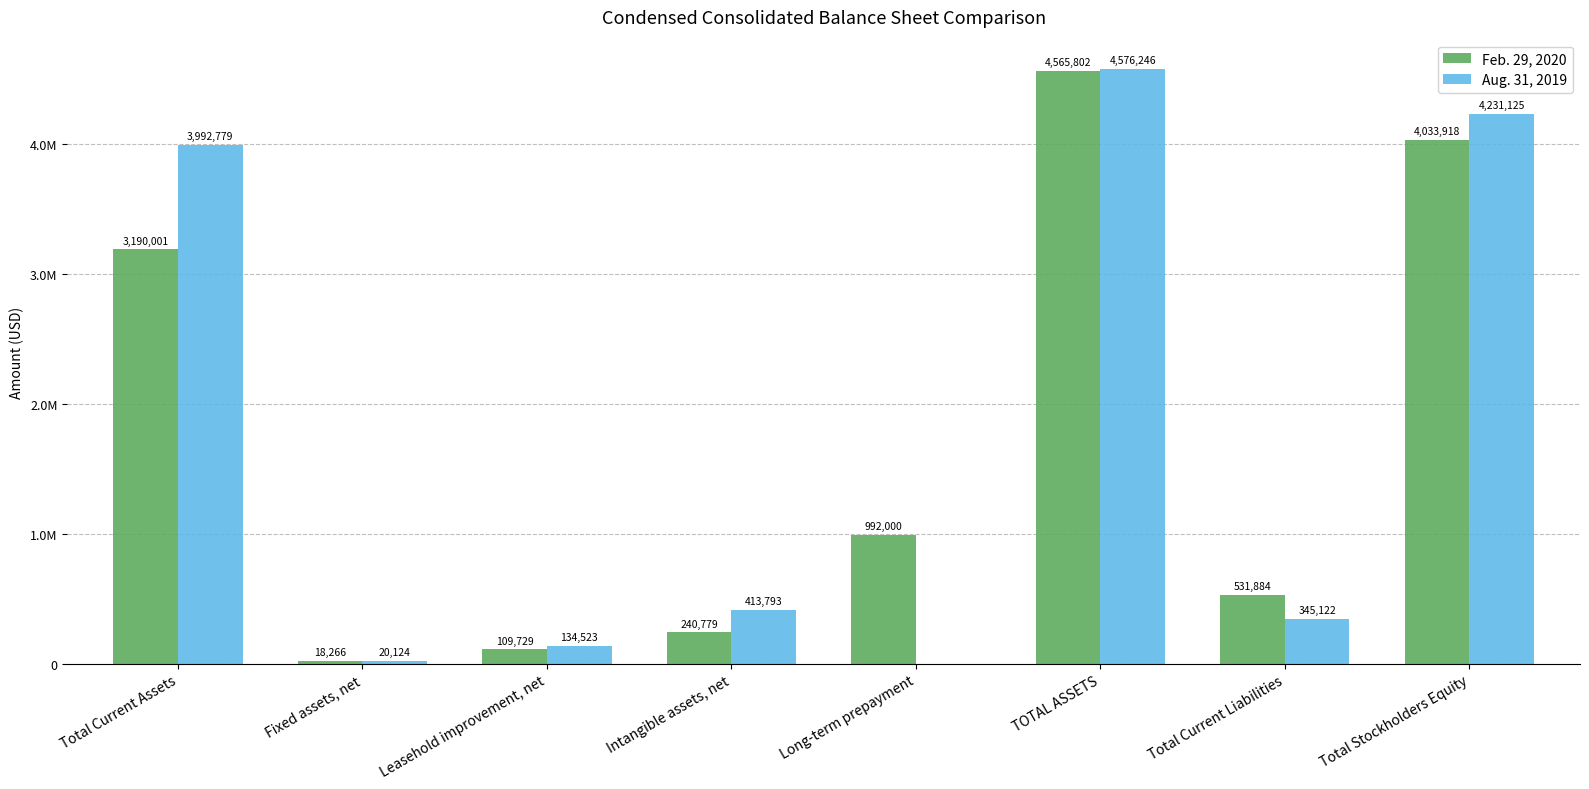

Is the value of Feb. 29, 2020 at Intangible assets, net greater than the value of Aug. 31, 2019 at Leasehold improvement, net?

Yes